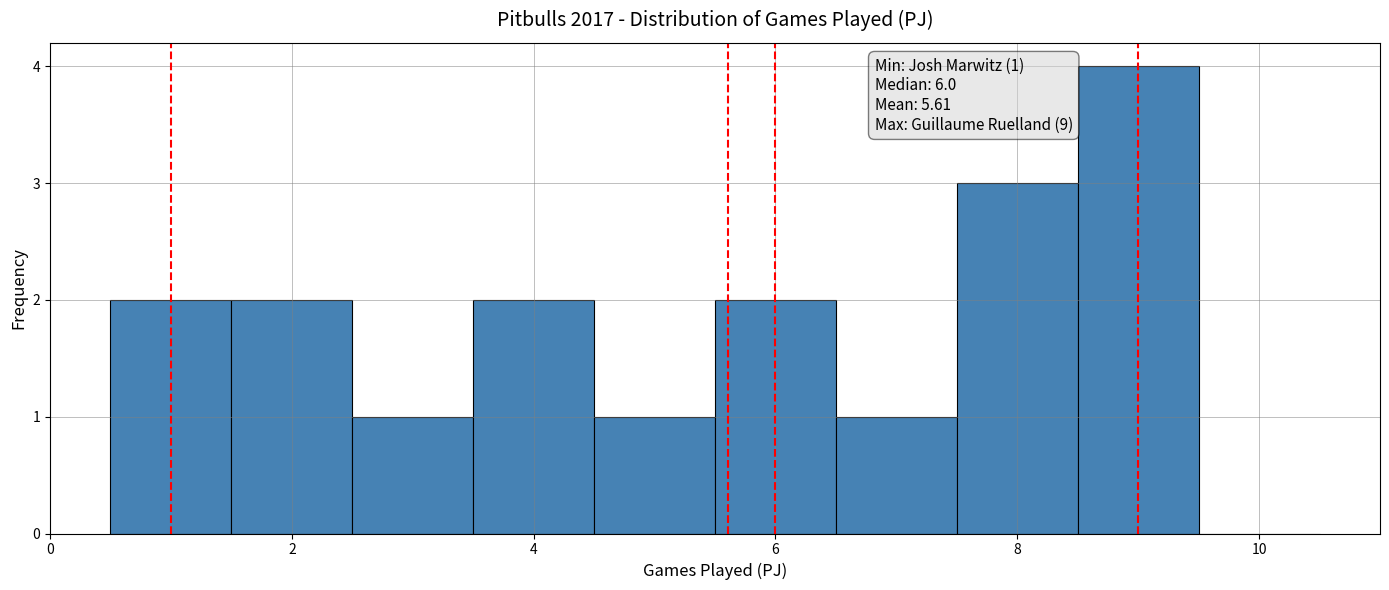

Which range on the x-axis has the tallest bar?

8.5 to 9.5